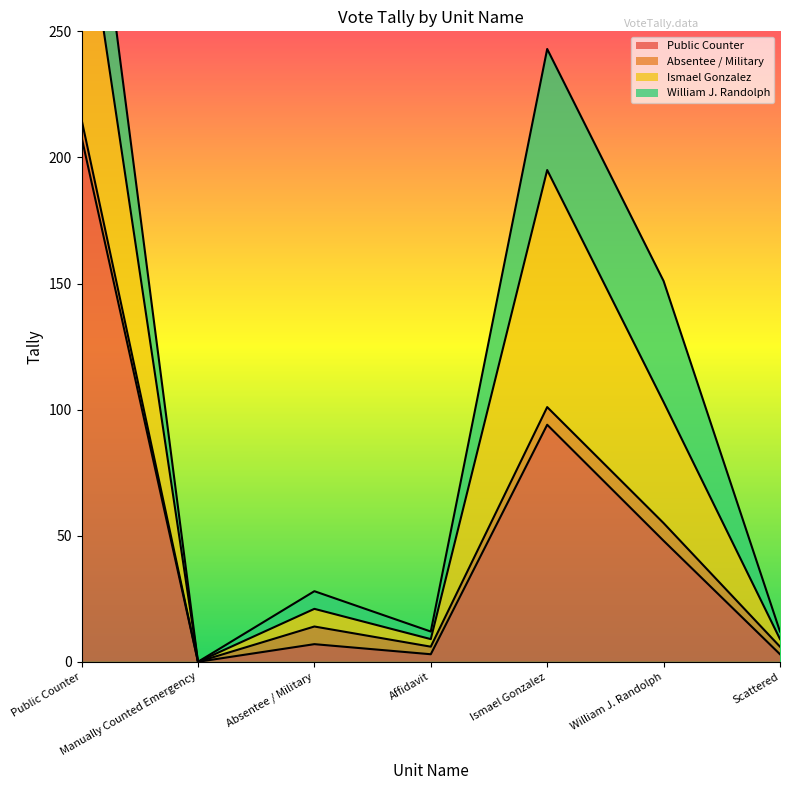

How many lines are shown in the chart?

4